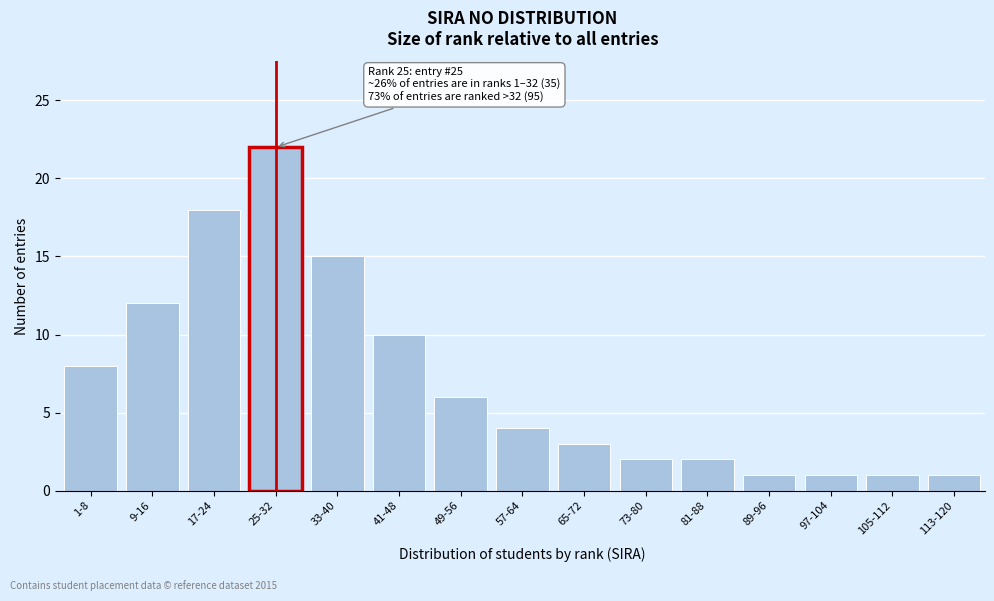

Reading right to left, what are all the values shown in this chart?

1	1	1	1	2	2	3	4	6	10	15	22	18	12	8